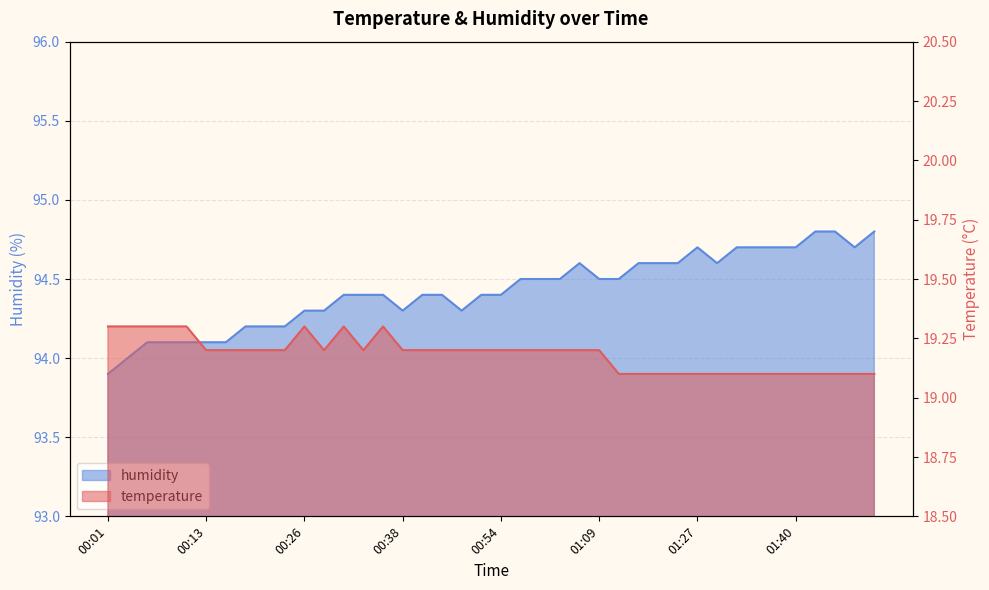

How many data points in humidity are above 94?

38